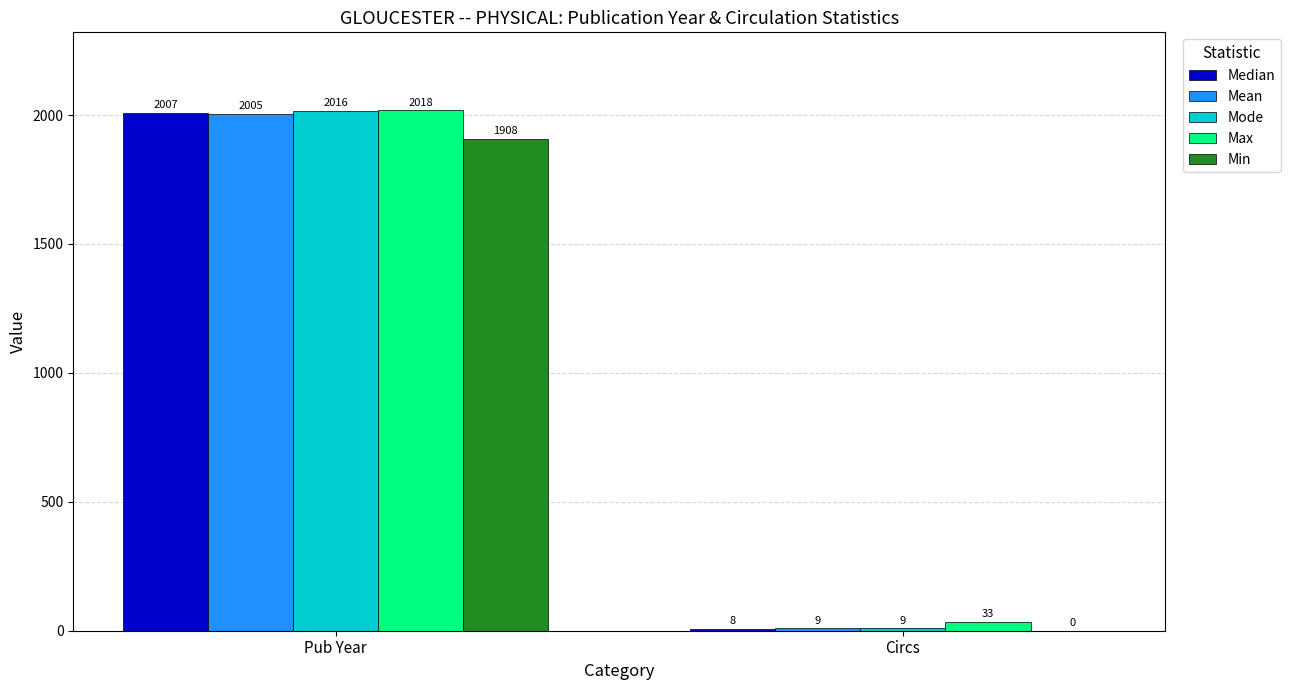

How many data points does each series have?

2